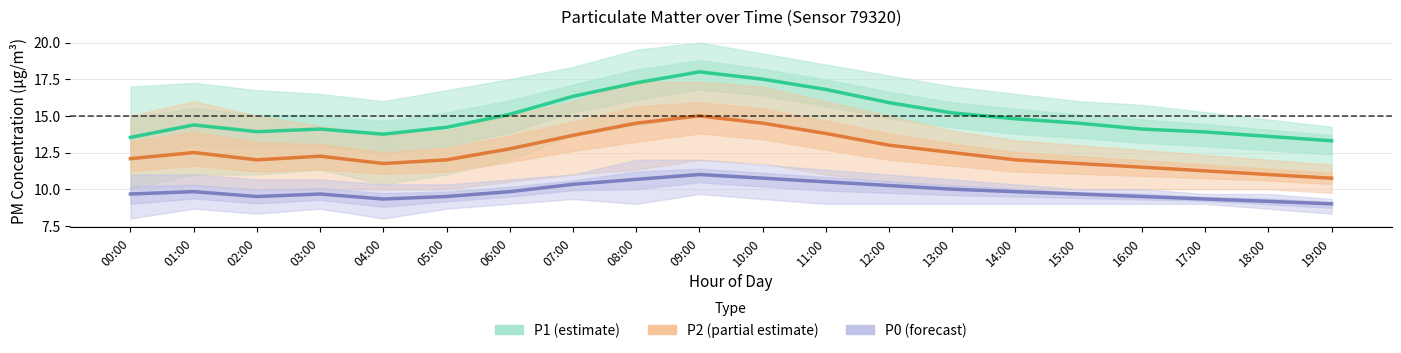

Which has a higher value, 02:00 or 04:00?

02:00